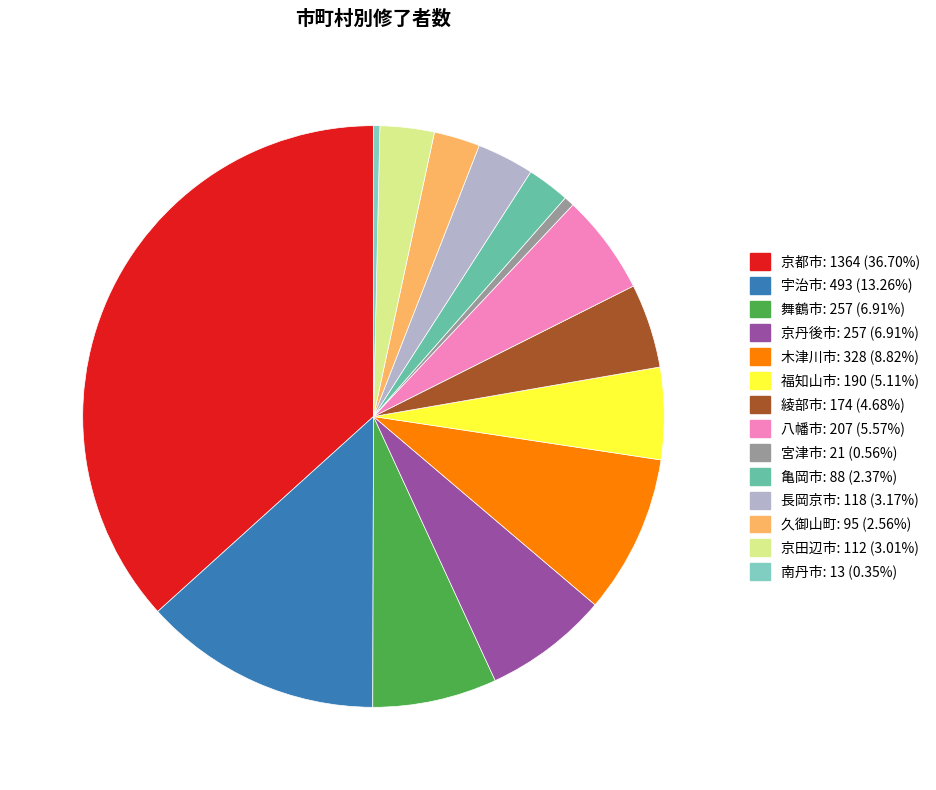

What portion of the pie excludes 京都市?

63.3%